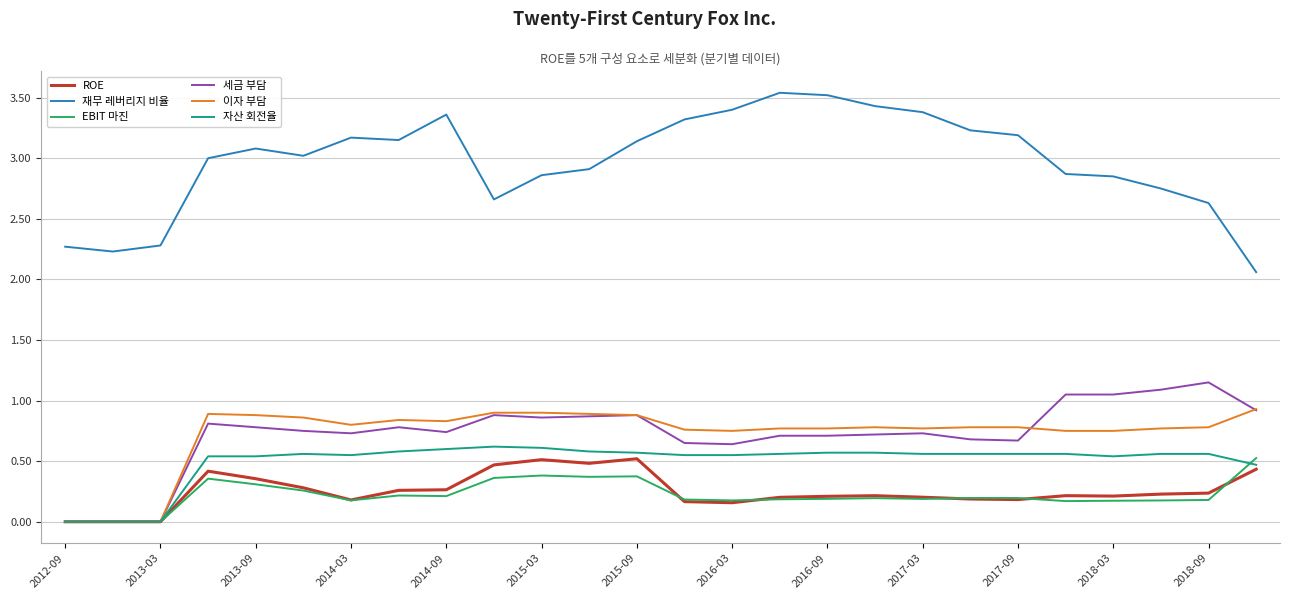

What are all the series names shown in the legend?

ROE, 재무 레버리지 비율, EBIT 마진, 세금 부담, 이자 부담, 자산 회전율